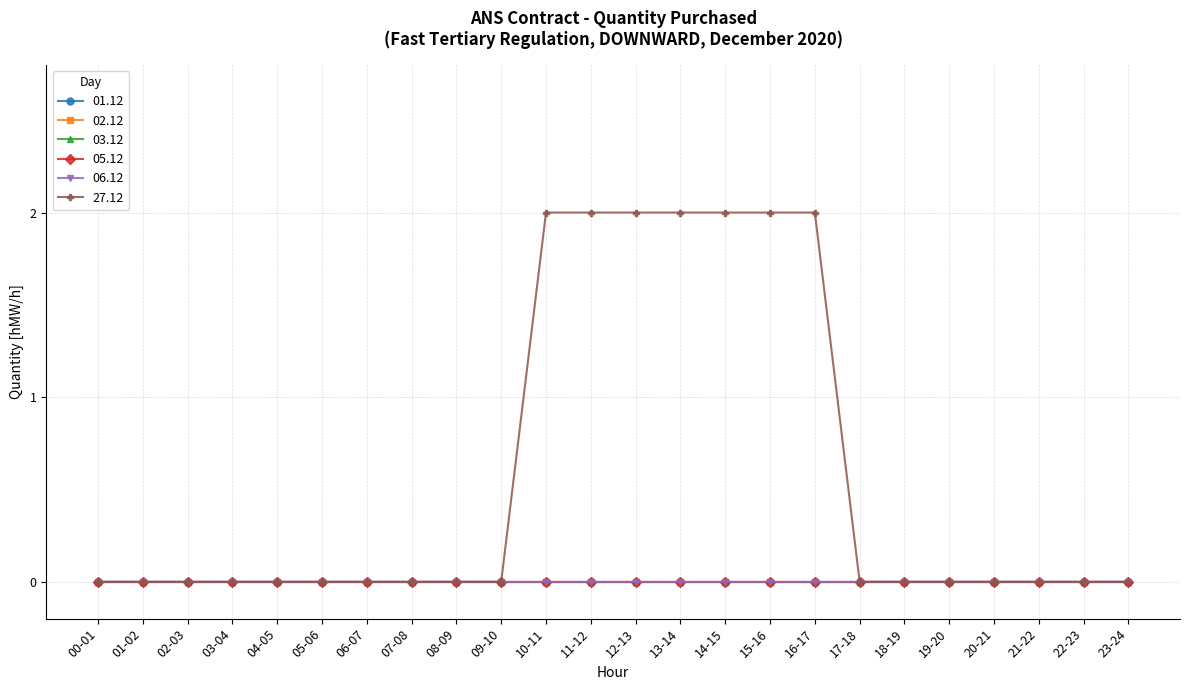

Is this an area chart (filled region under the line)?

No